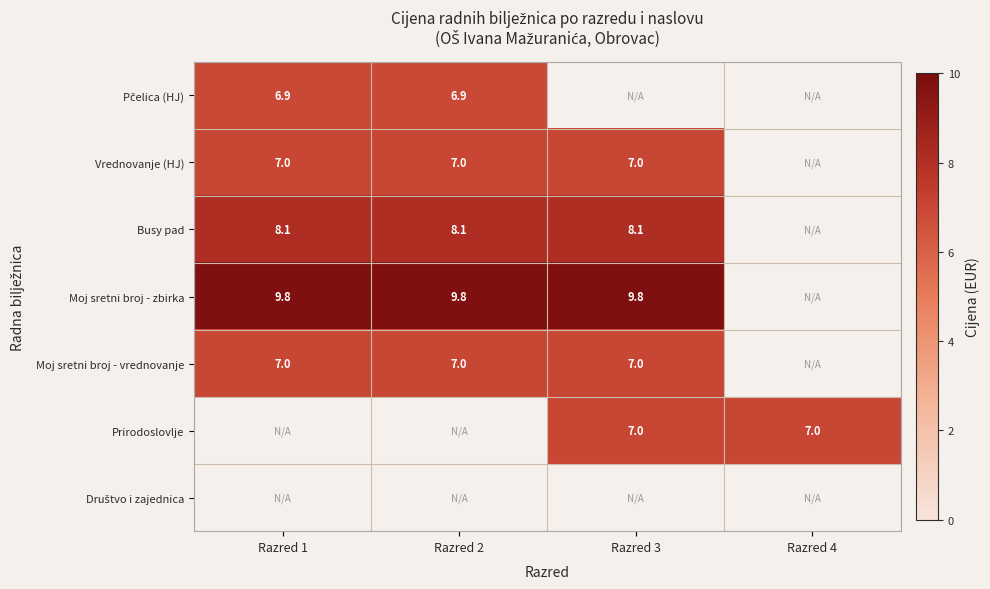

Is it true that Busy pad equals 8.1 at Razred 3?

True